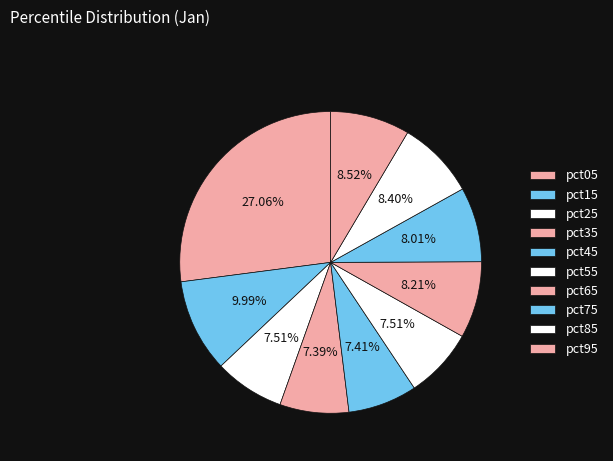

Count the number of slices in the pie.

10